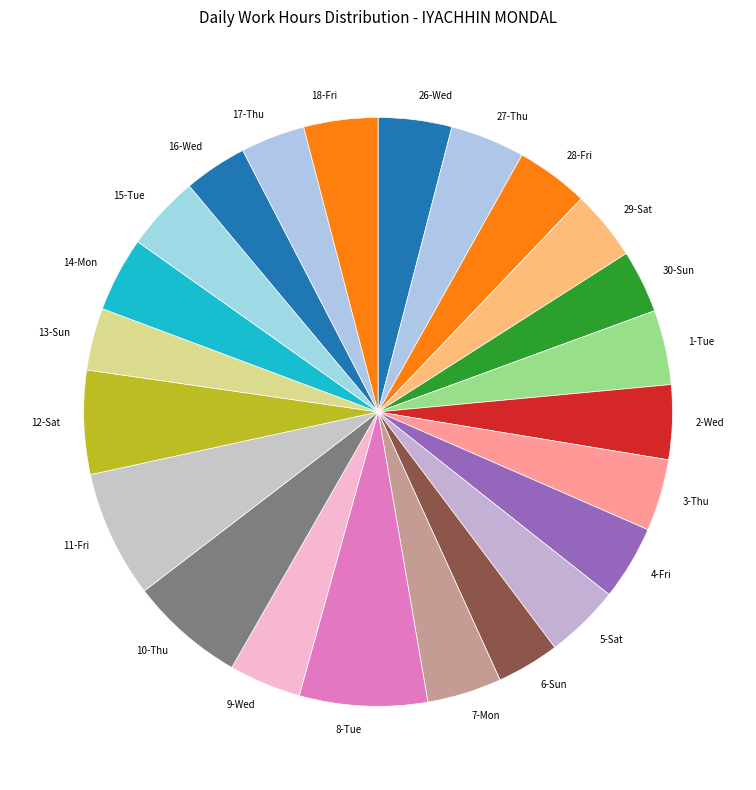

Do 7-Mon and 14-Mon together represent more than half of the pie?

No